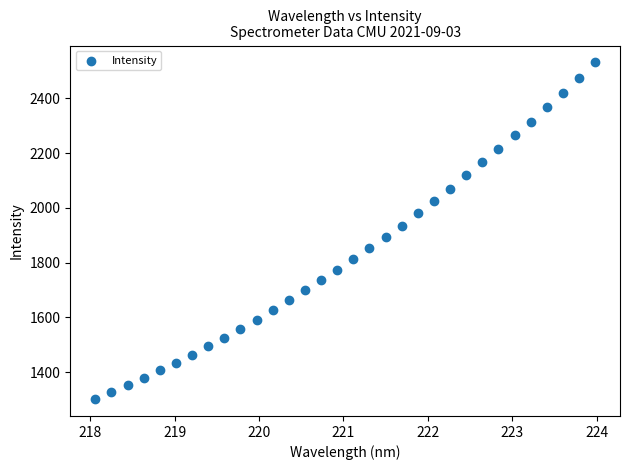

What is the range of Y values (max minus min)?

1229.5